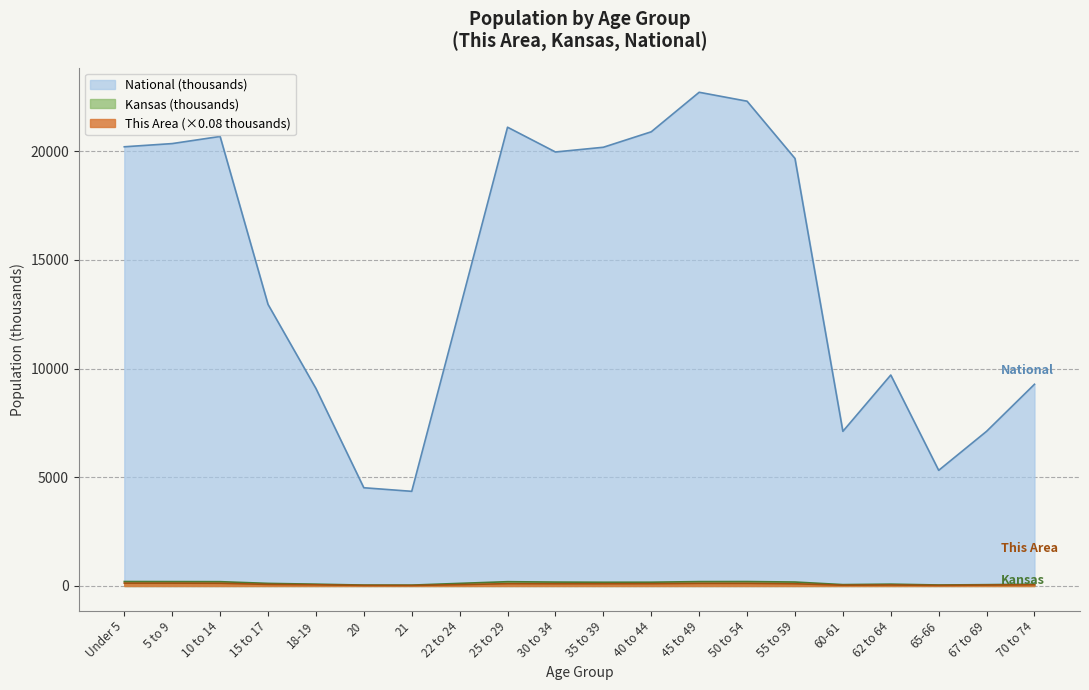

Does the chart display data point markers on the line(s)?

No